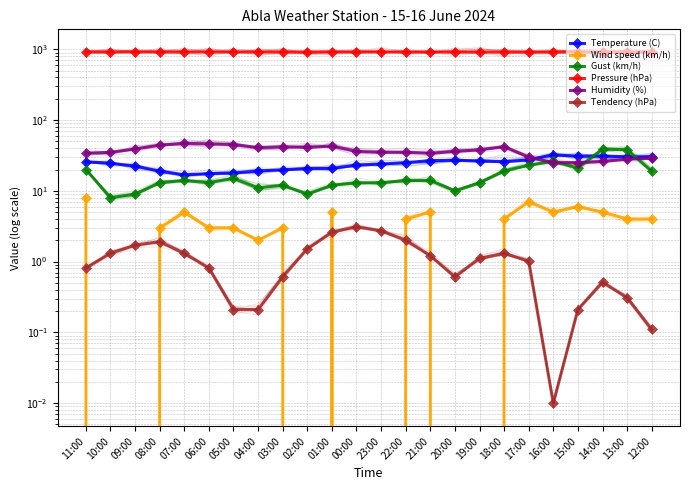

What is the approximate value of Gust (km/h) at 15:00?

21.0